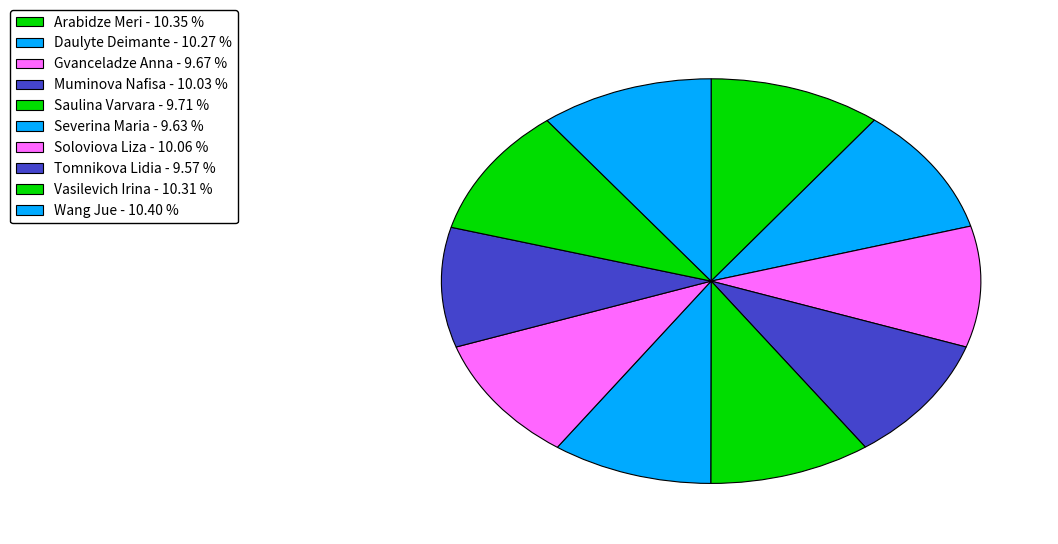

To the nearest percent, what percentage of the pie is Muminova Nafisa?

10%